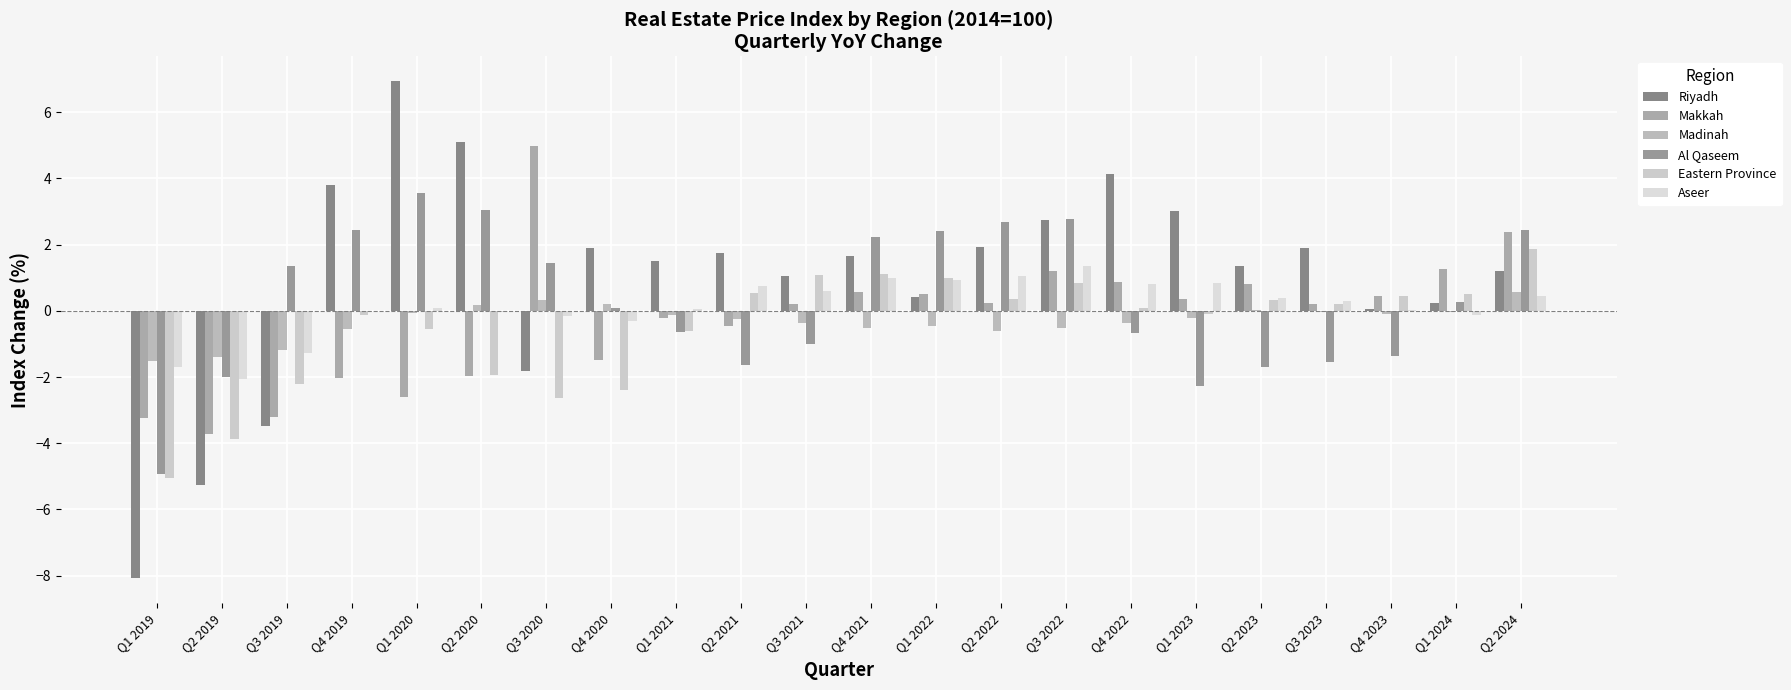

What is the value of the Riyadh bar at the 18th from the left?

1.3